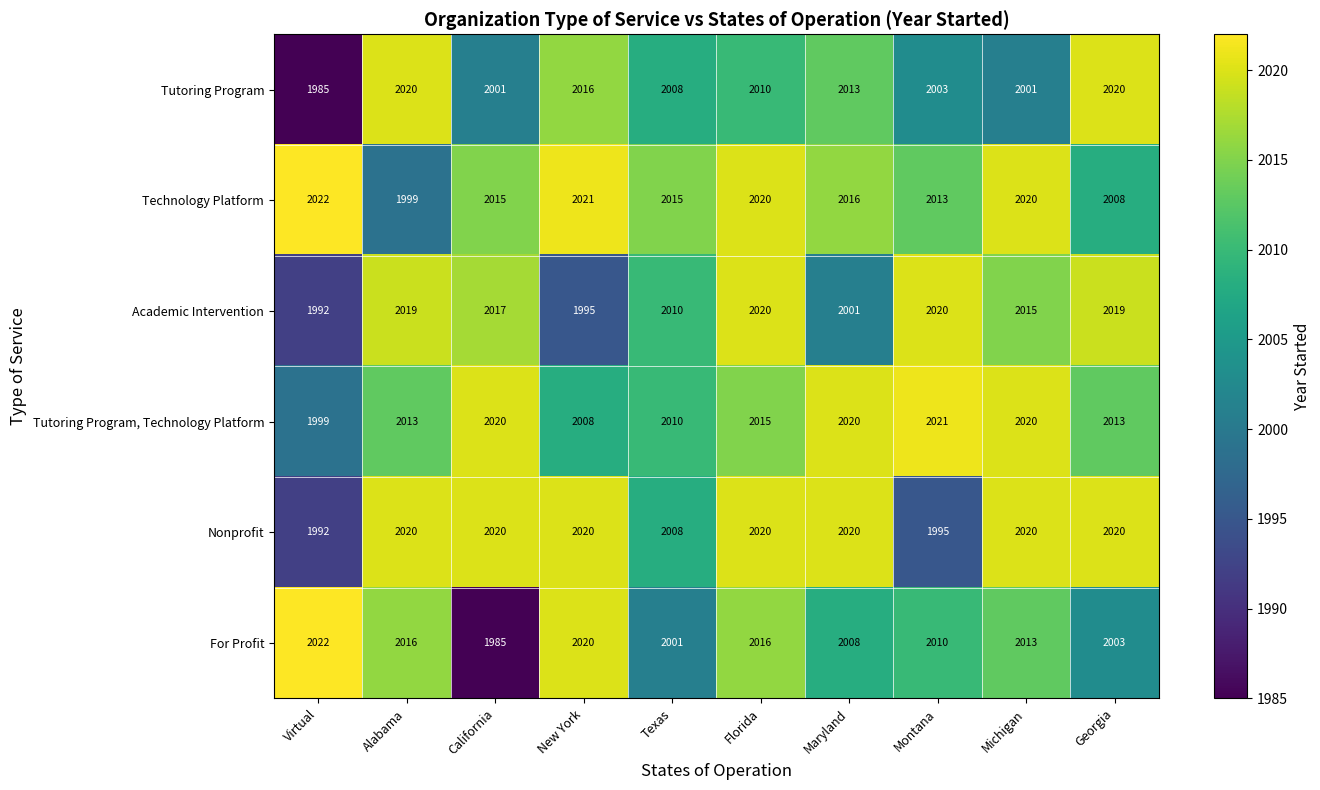

Between New York and Michigan, which series saw the biggest shift?

Academic Intervention